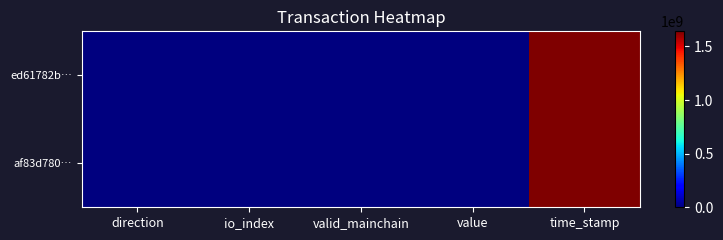

Count the number of categories in the chart.

5